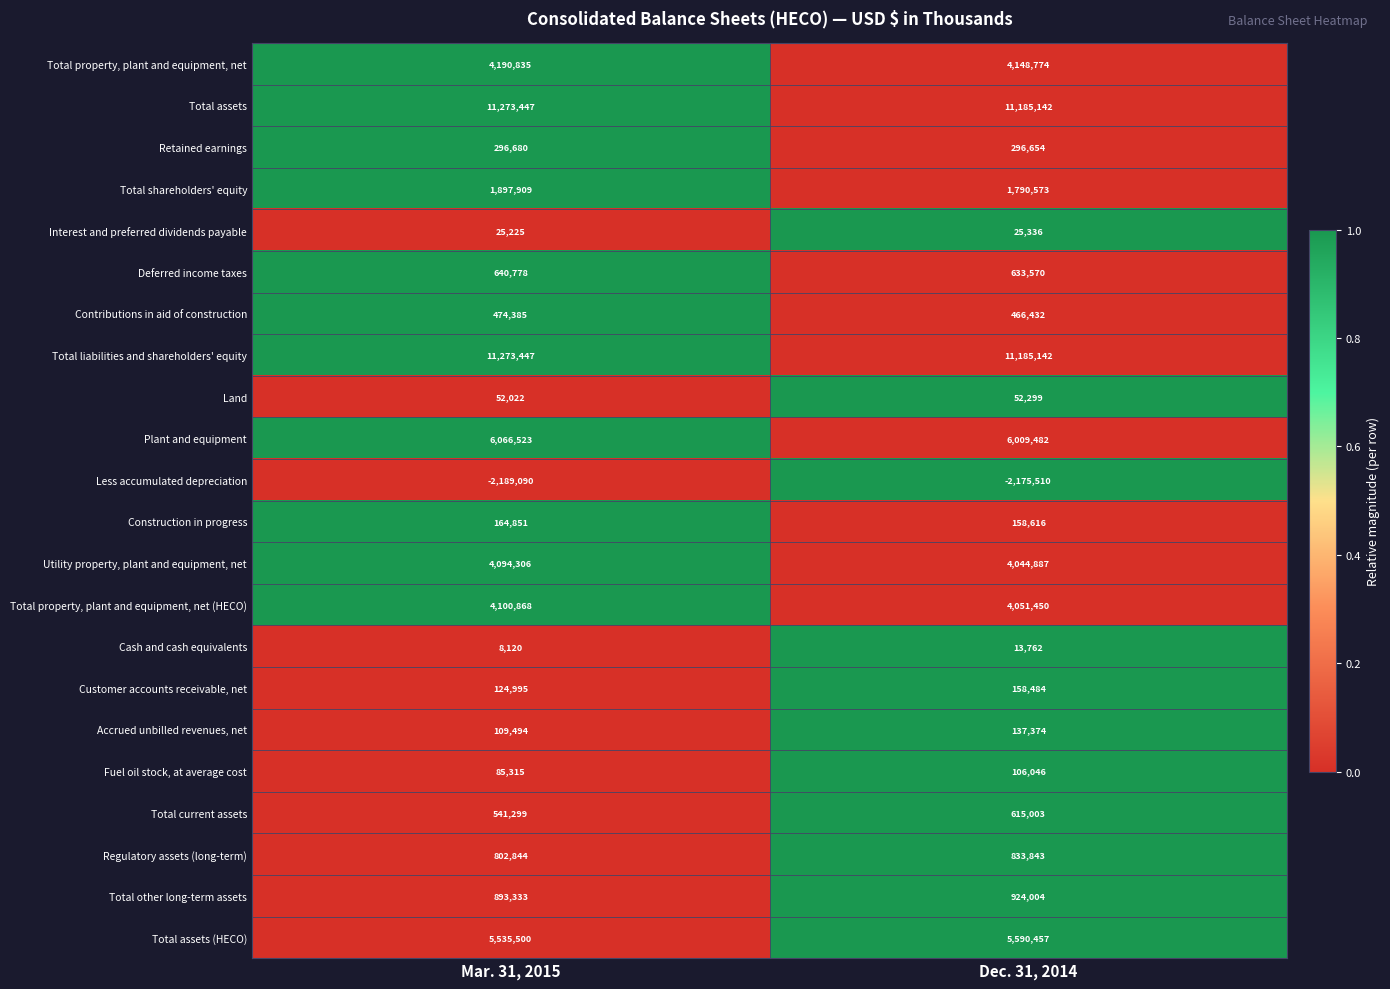

What is the greatest value displayed?

11273447